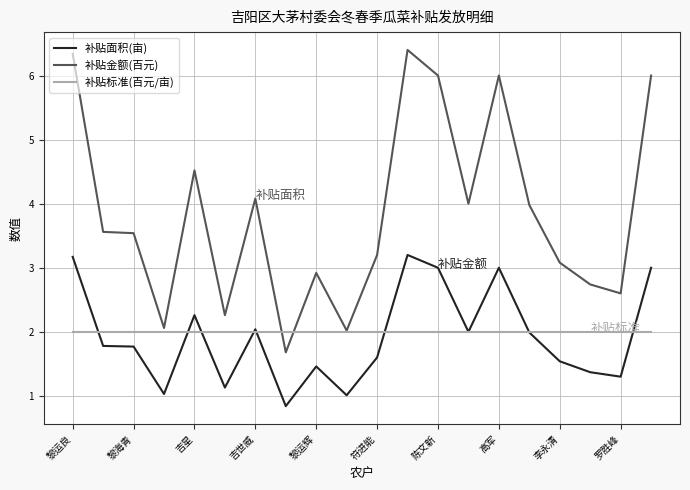

Which series has the largest total across all categories?

补贴金额(百元)